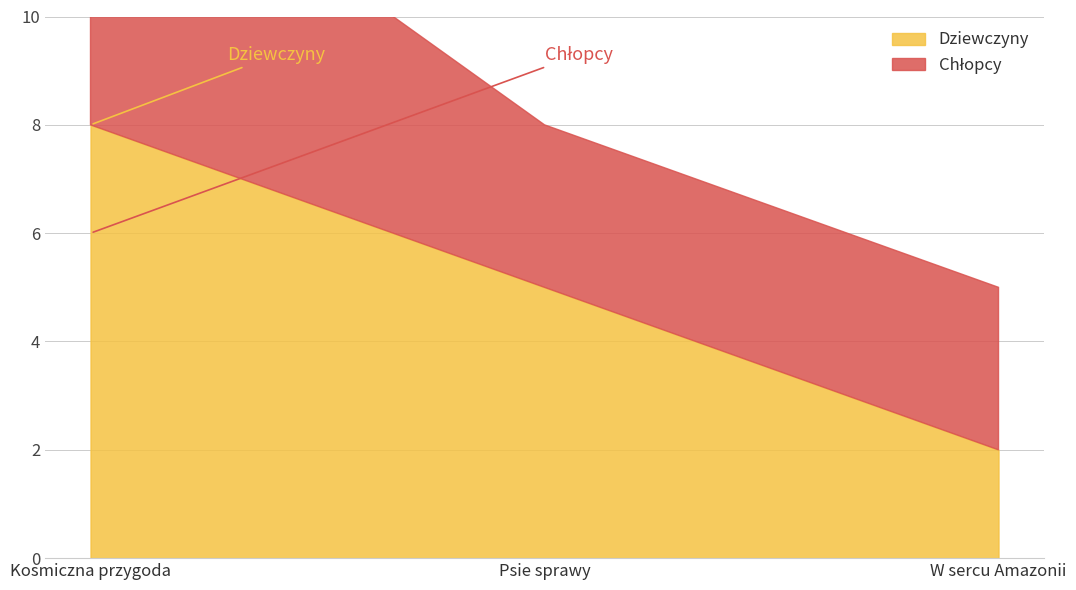

What position from the left is Kosmiczna przygoda?

1